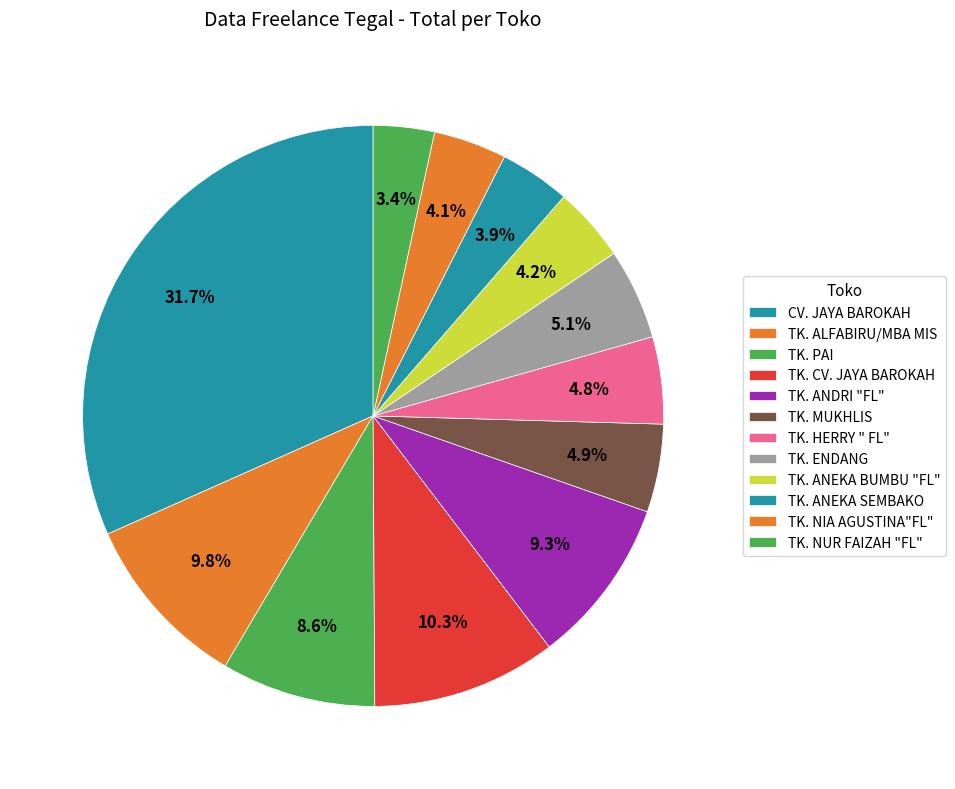

Count the number of slices in the pie.

12